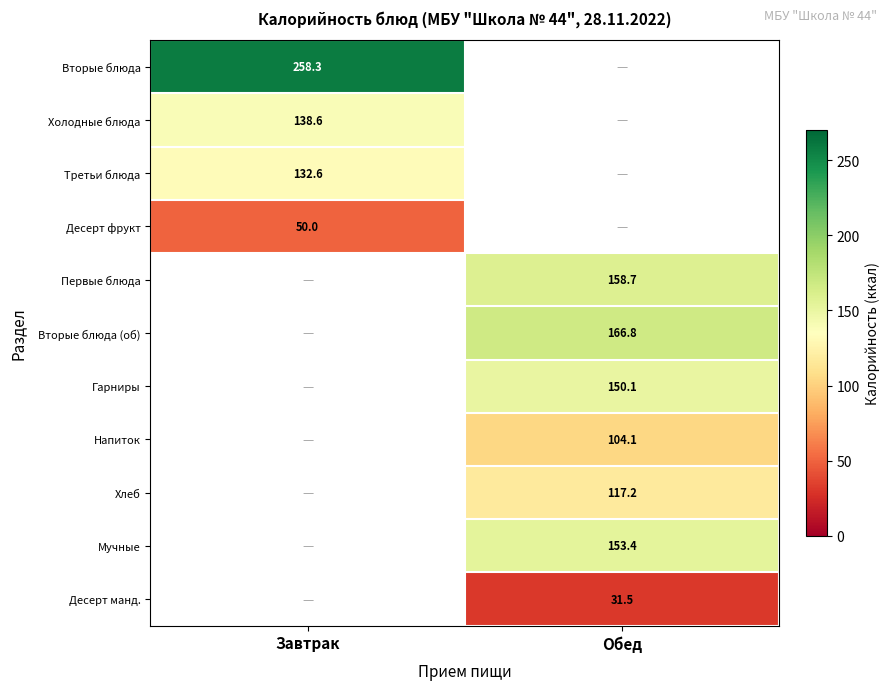

Is the value of Десерт манд. at Обед greater than the value of Гарниры at Обед?

No